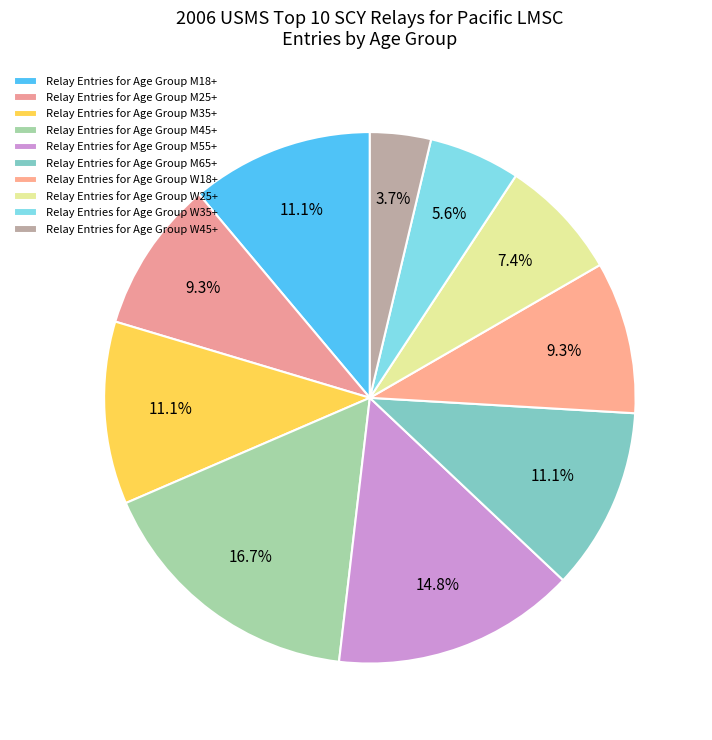

How many segments does this pie chart have?

10